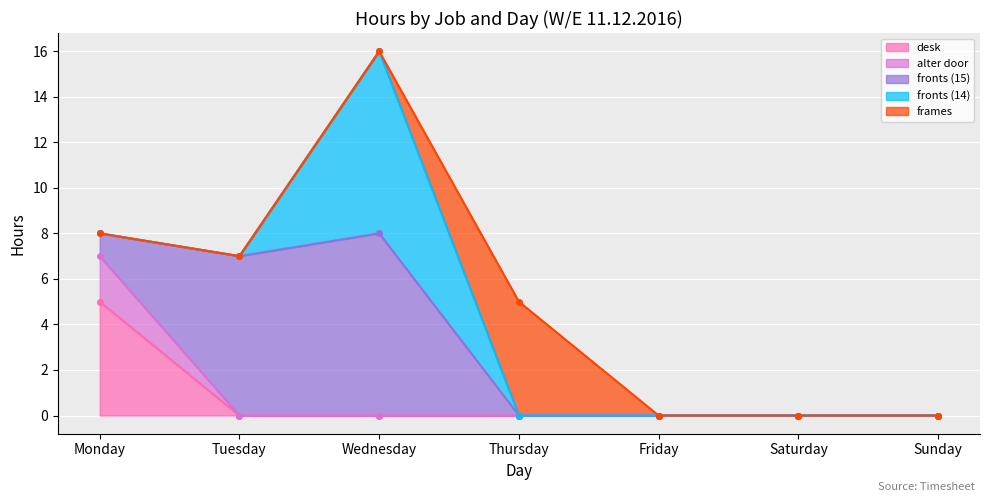

Which category has the highest value in the alter door series?

Monday